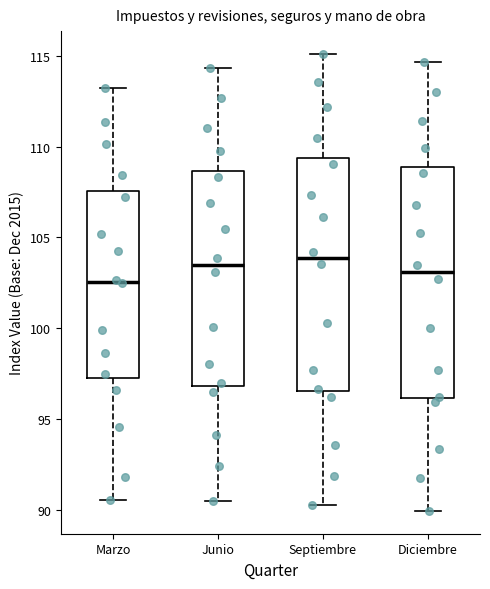

Where does the lower whisker of the box for Diciembre end on the y-axis? The values are not printed on the chart, so give them approximately, as read against the axis.

90.0